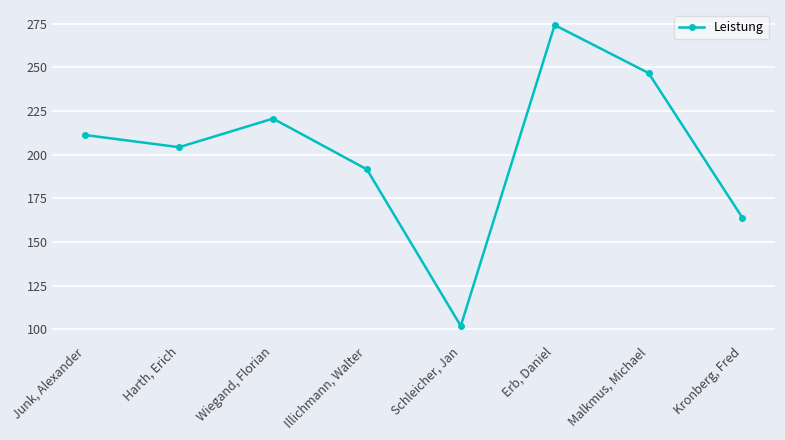

What is the label of the 4th point from the left?

Illichmann, Walter